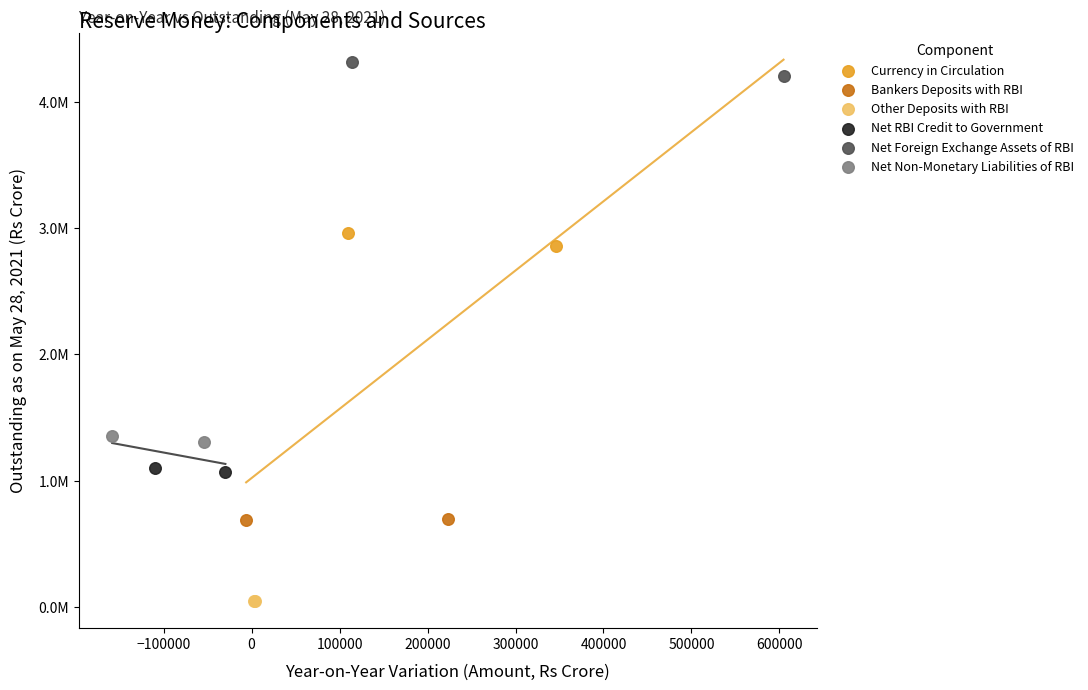

What are all the series names shown in the legend?

Currency in Circulation, Bankers Deposits with RBI, Other Deposits with RBI, Net RBI Credit to Government, Net Foreign Exchange Assets of RBI, Net Non-Monetary Liabilities of RBI